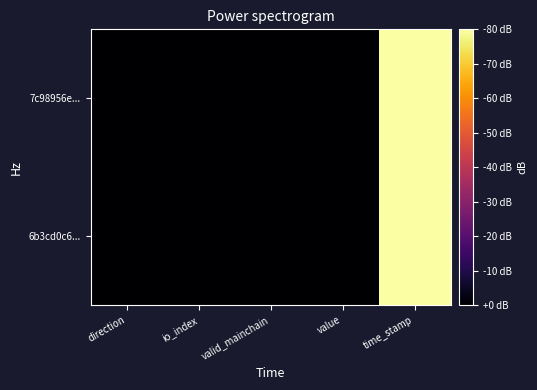

List the series in order of their peak value, highest first.

7c98956e..., 6b3cd0c6...